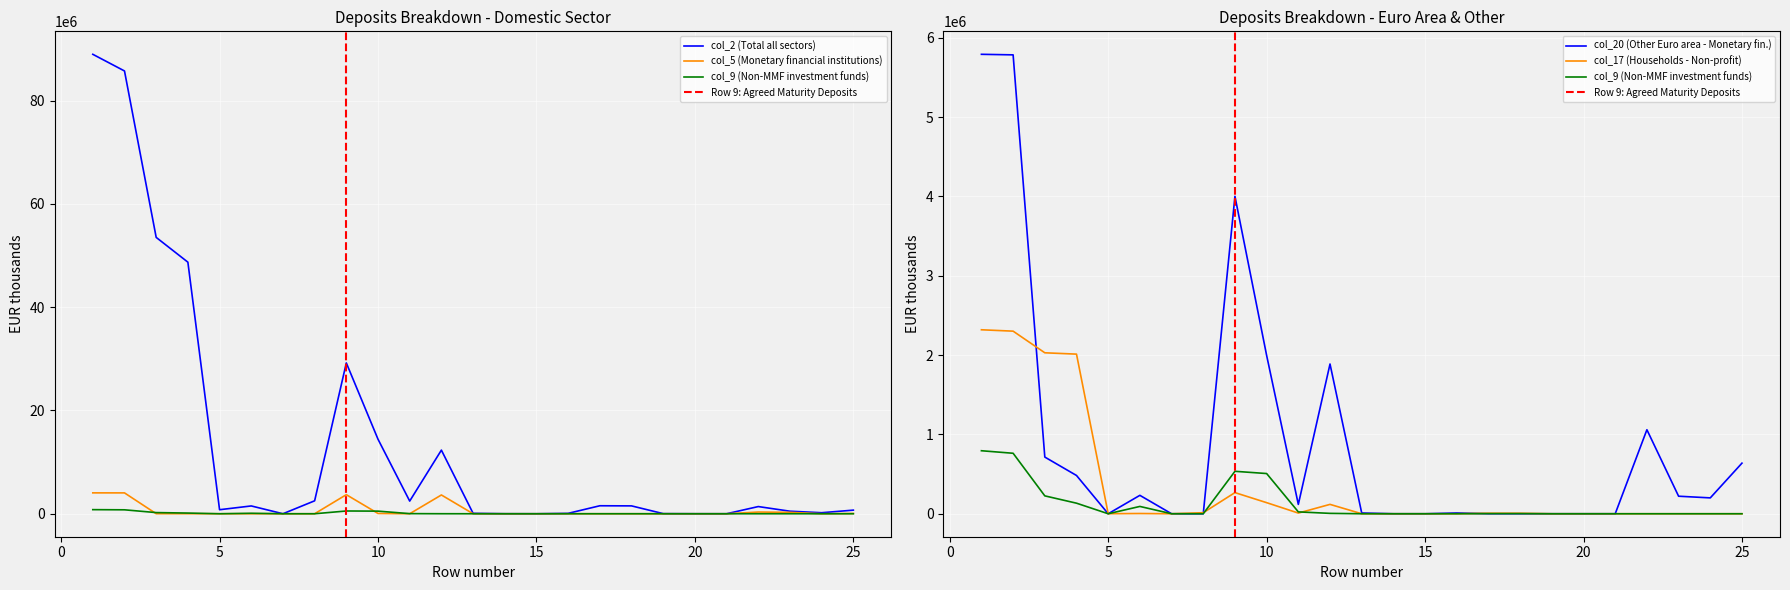

At how many categories does at least one series exceed 88543419?

1